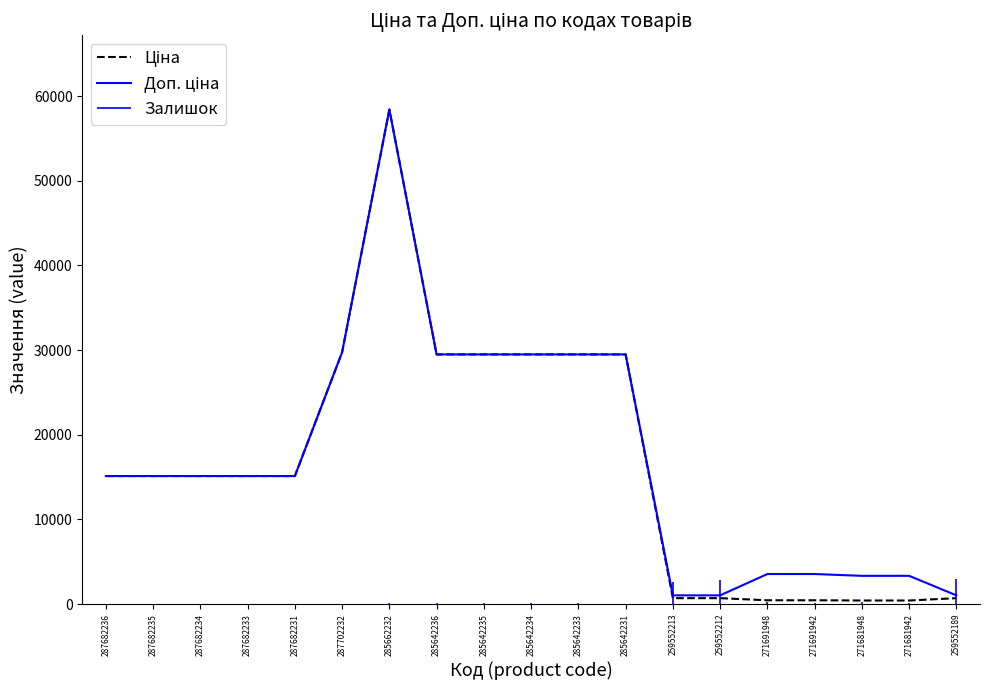

Reading left to right, transcribe all the data shown in this chart.

Ціна: 15120.0	15120.0	15120.0	15120.0	15120.0	29747.2	58426.5	29491.5	29491.5	29491.5	29491.5	29491.5	693.7	693.7	443.1	443.1	416.6	416.6	693.7
Доп. ціна: 15120.0	15120.0	15120.0	15120.0	15120.0	29747.2	58426.5	29491.5	29491.5	29491.5	29491.5	29491.5	1024.6	1024.6	3545.0	3545.0	3332.5	3332.5	1024.6